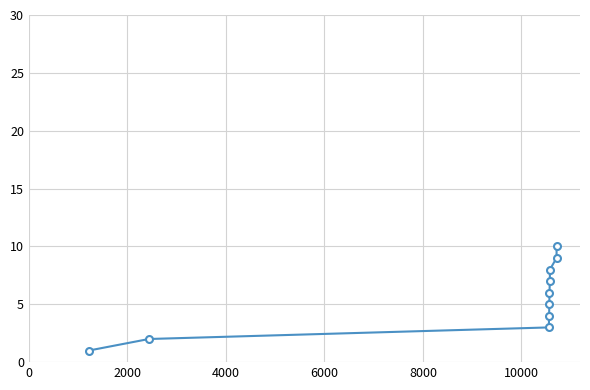

What is the maximum value shown in the chart?

10